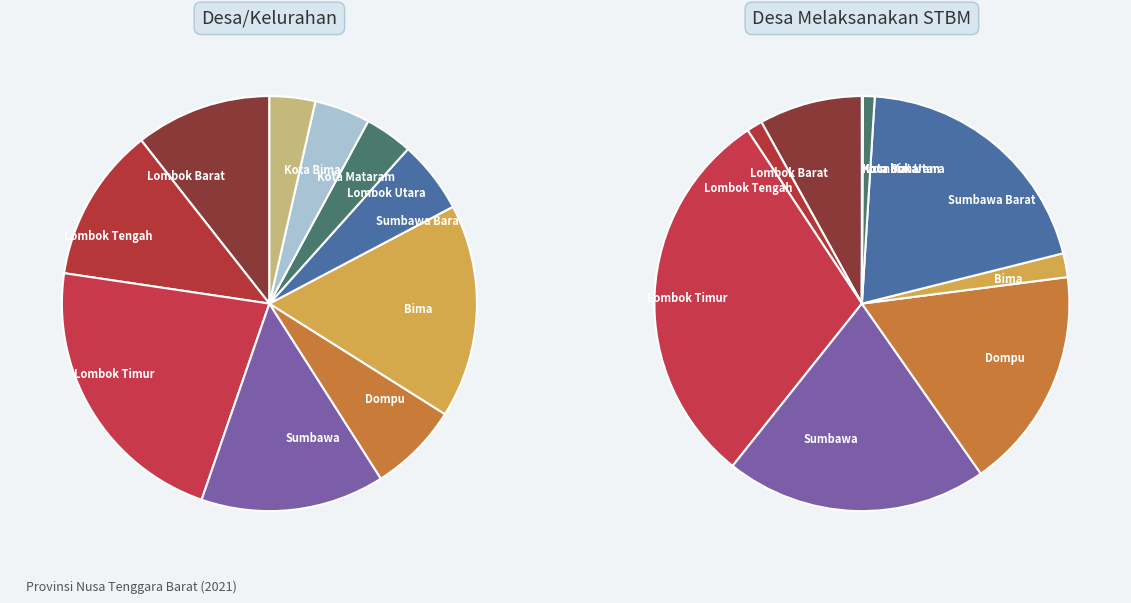

The Dompu slice represents 7% of the pie. True or false?

True